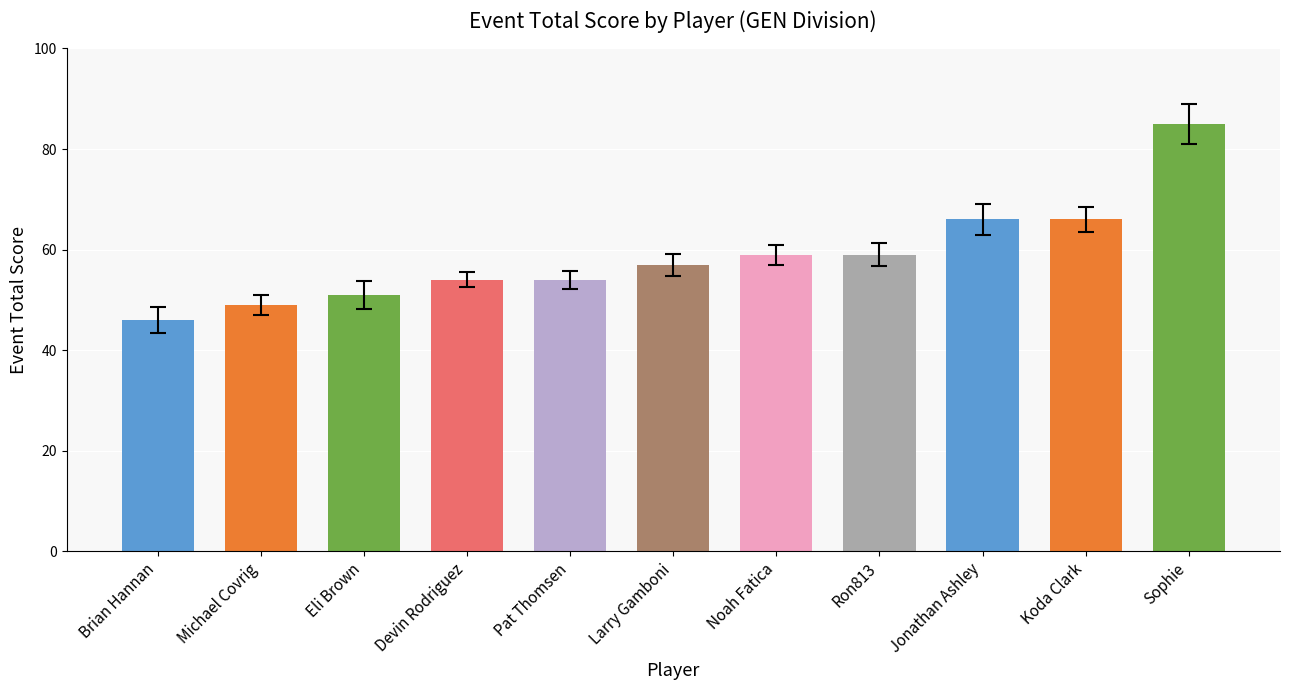

What is the approximate value at Jonathan Ashley, to the nearest 10?

70